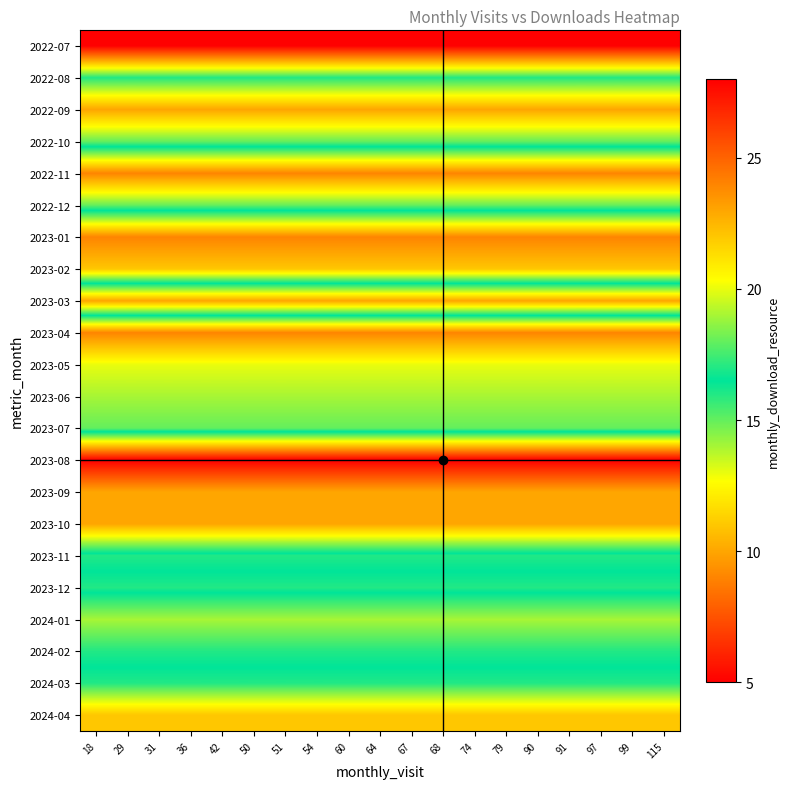

Between 99 and 51, which is larger?

99